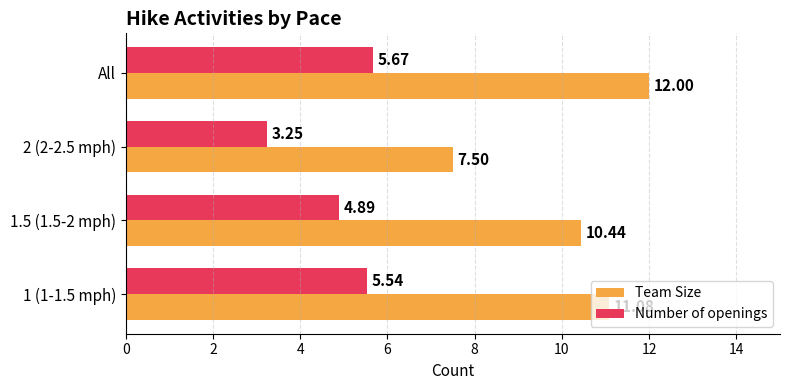

How many values in the Number of openings series are below 5?

2